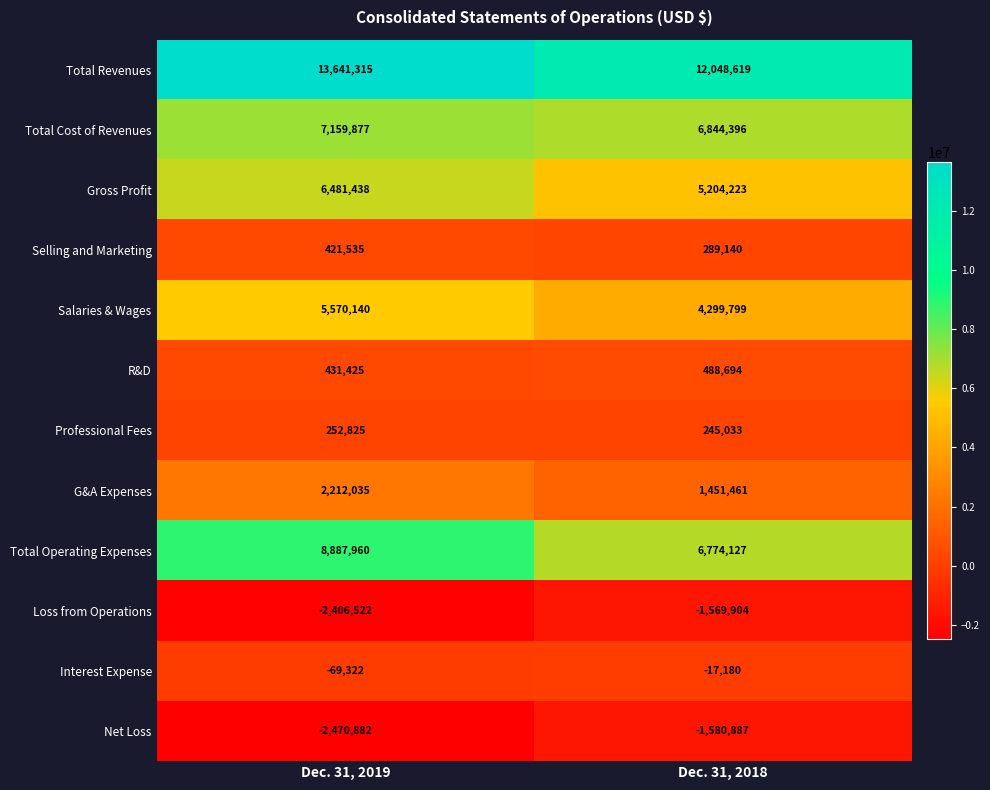

What is the total value across all series at Dec. 31, 2018?

34477521